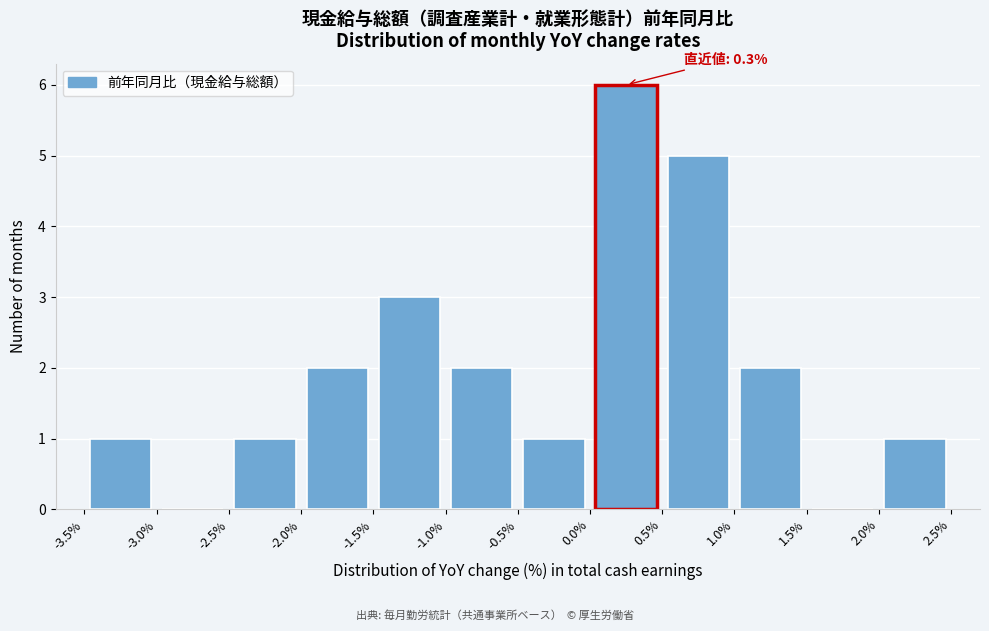

Over which range of the x-axis is the bar tallest?

0.0% to 0.5%